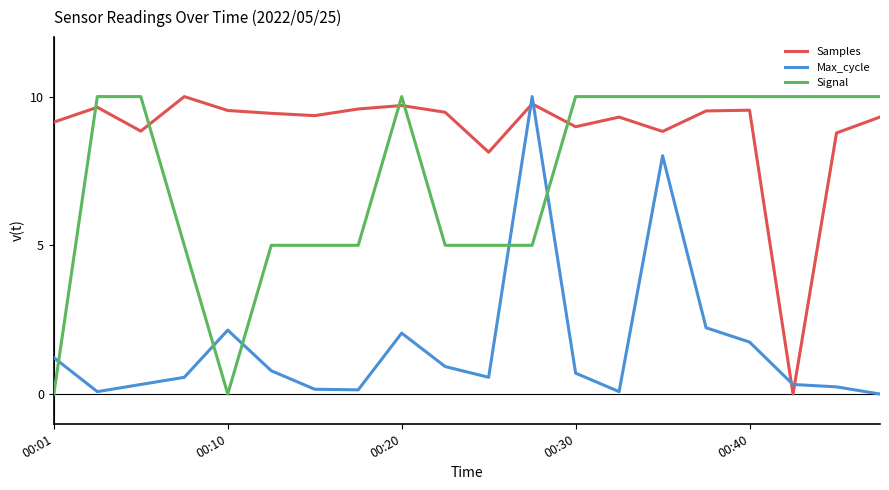

How many intersections are there between Signal and Max_cycle?

5